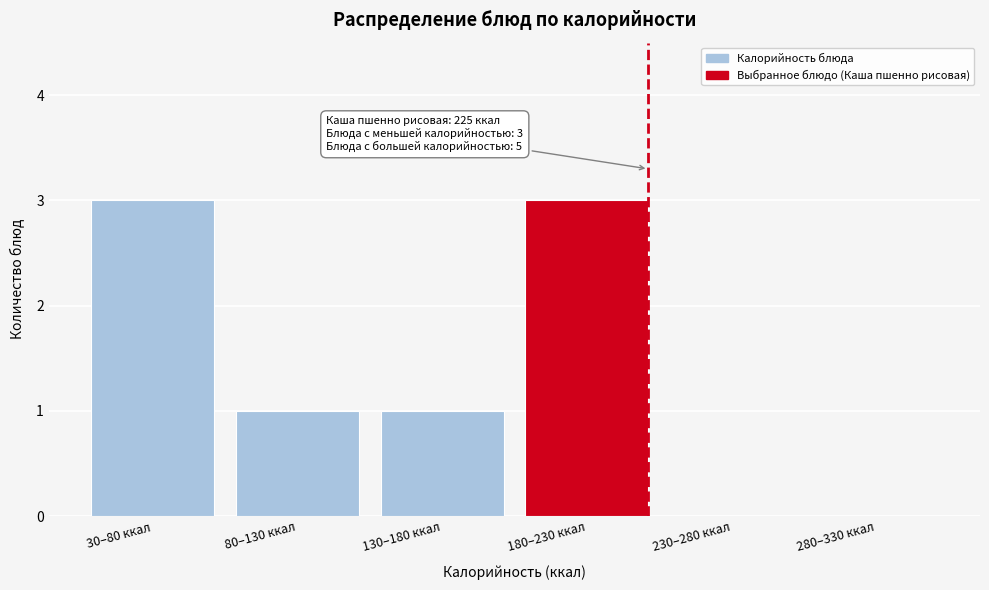

Reading left to right, transcribe all the data shown in this chart.

30–80 ккал=3	80–130 ккал=1	130–180 ккал=1	180–230 ккал=3	230–280 ккал=0	280–330 ккал=0